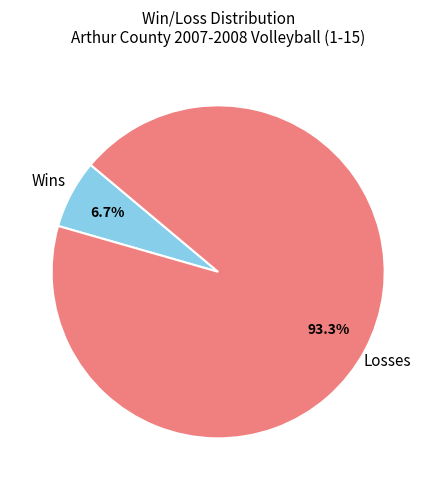

To the nearest percent, what portion does Losses represent?

94%